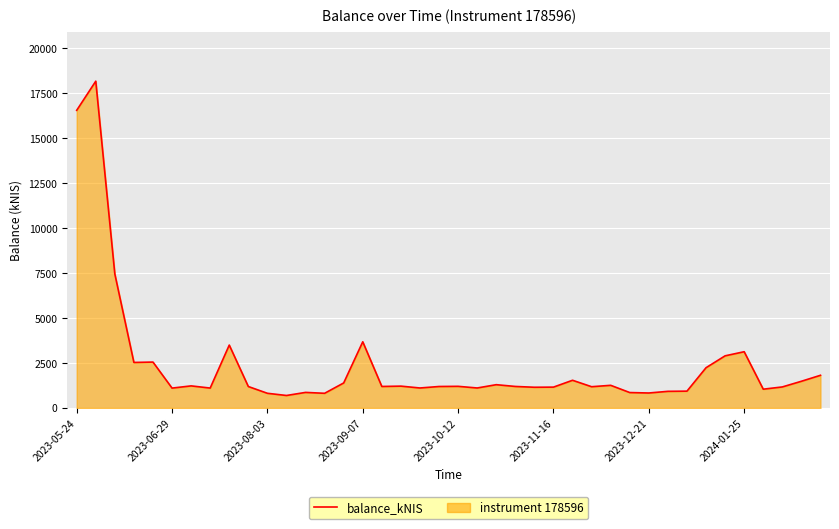

What is the difference between the maximum and minimum values?

17484.6